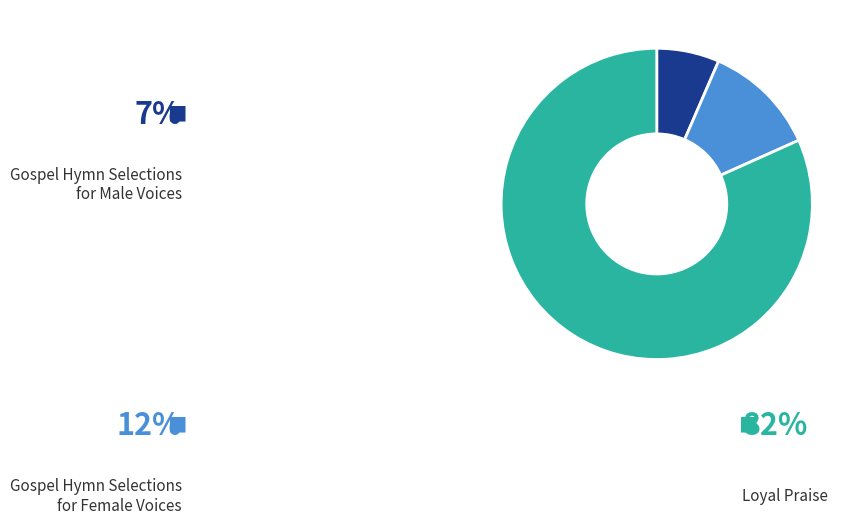

What is the ratio of the value at Gospel Hymn Selections for Male Voices to the value at Gospel Hymn Selections for Female Voices?

0.6